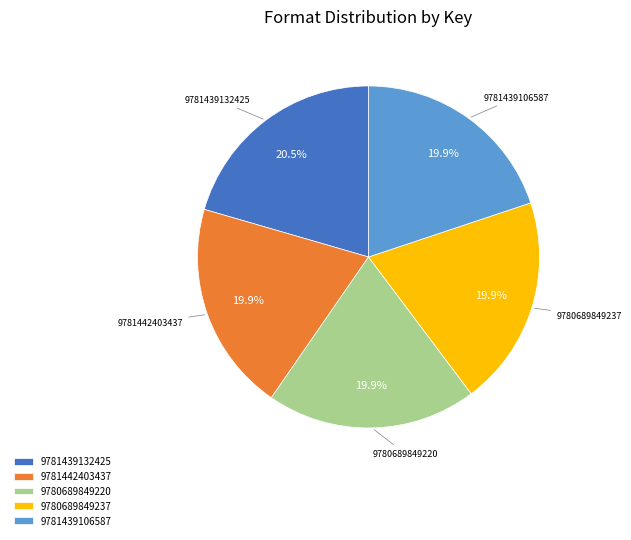

To the nearest percent, what is the difference between the 9781442403437 and 9781439132425 slice percentages?

1%